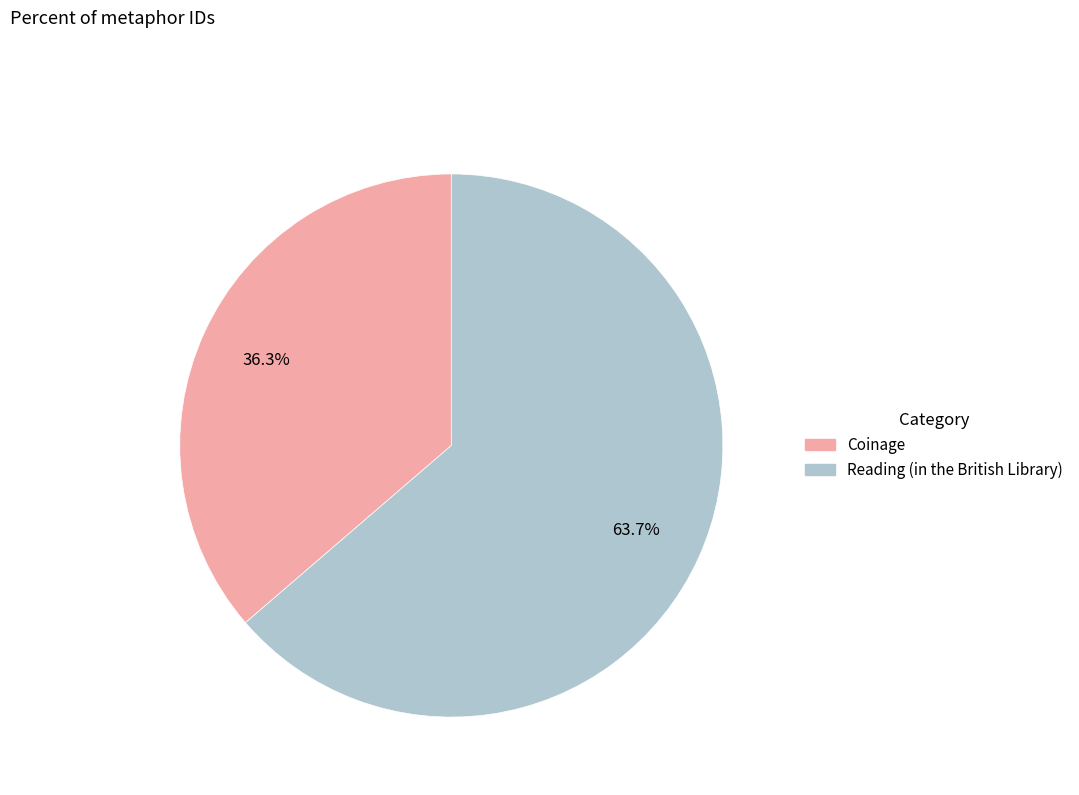

Which category has the biggest portion of the pie?

Reading (in the British Library)